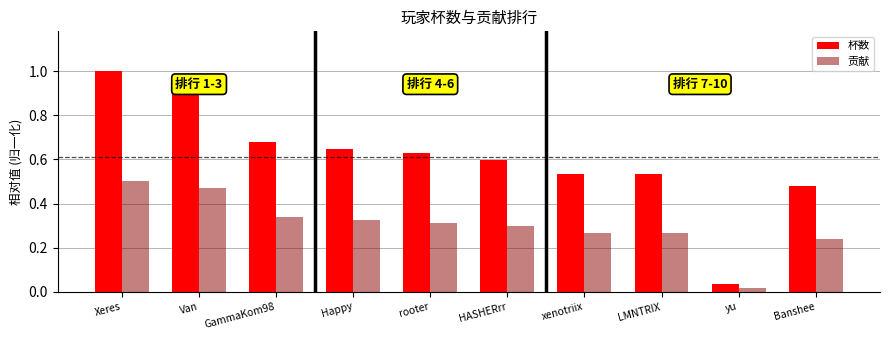

Which series has the widest spread of values?

杯数